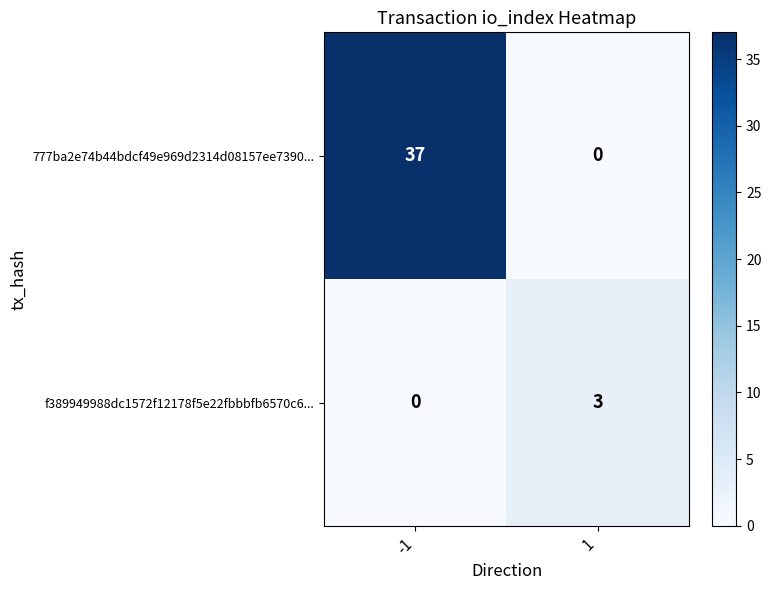

What is the difference between the maximum and minimum values in the 777ba2e74b44bdcf49e969d2314d08157ee7390... series?

37